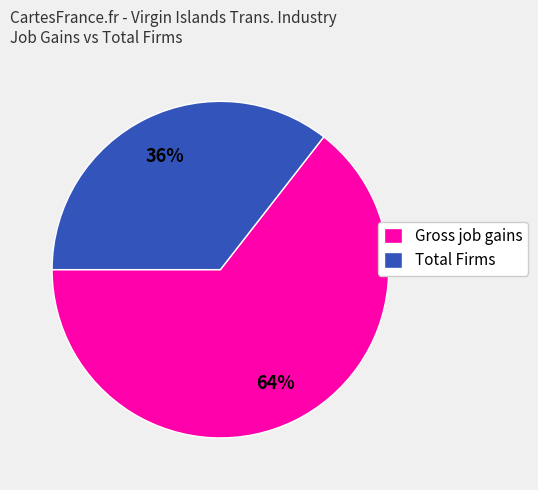

What is the majority slice?

Gross job gains